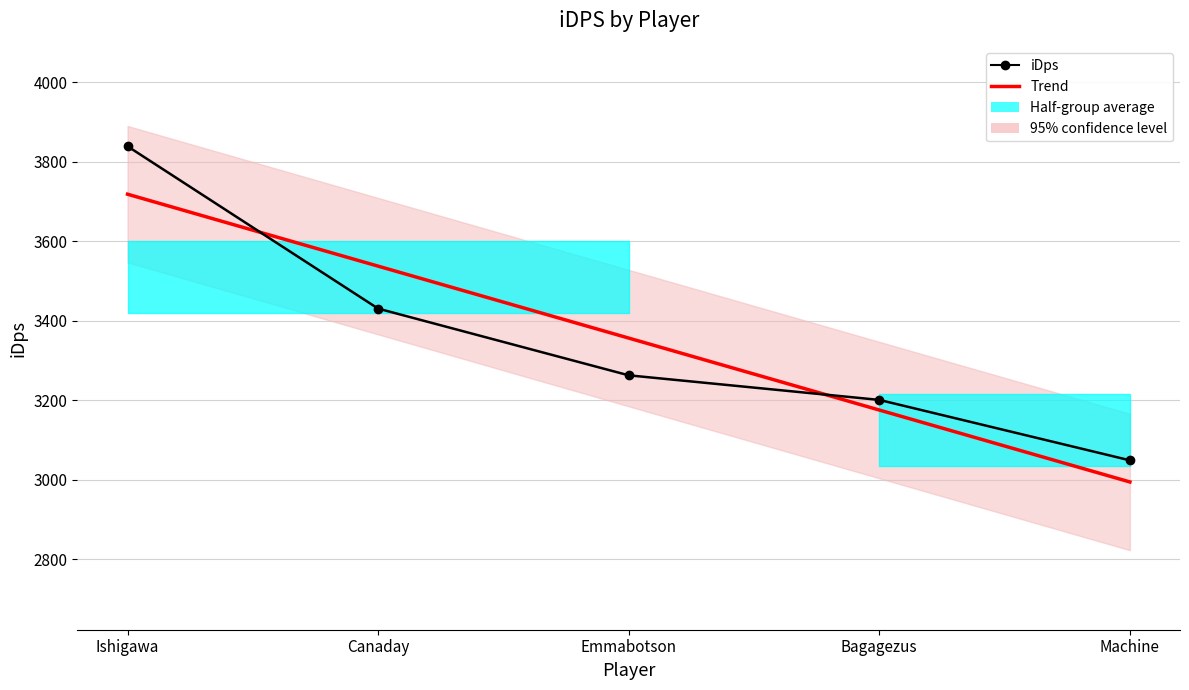

Reading left to right, list all the values displayed in this chart.

iDps: 3838.8	3430.7	3262.9	3201.1	3049.2
Trend: 3718.3	3537.4	3356.5	3175.7	2994.8